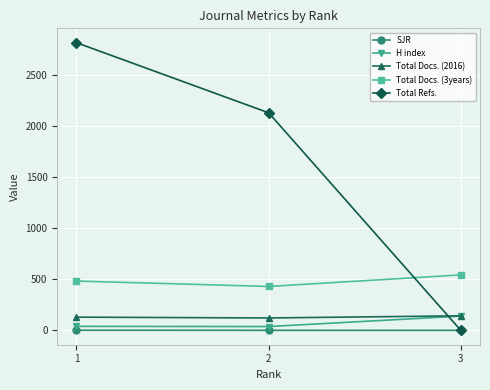

Is the value of Total Docs. (2016) at 3 greater than the value of SJR at 2?

Yes